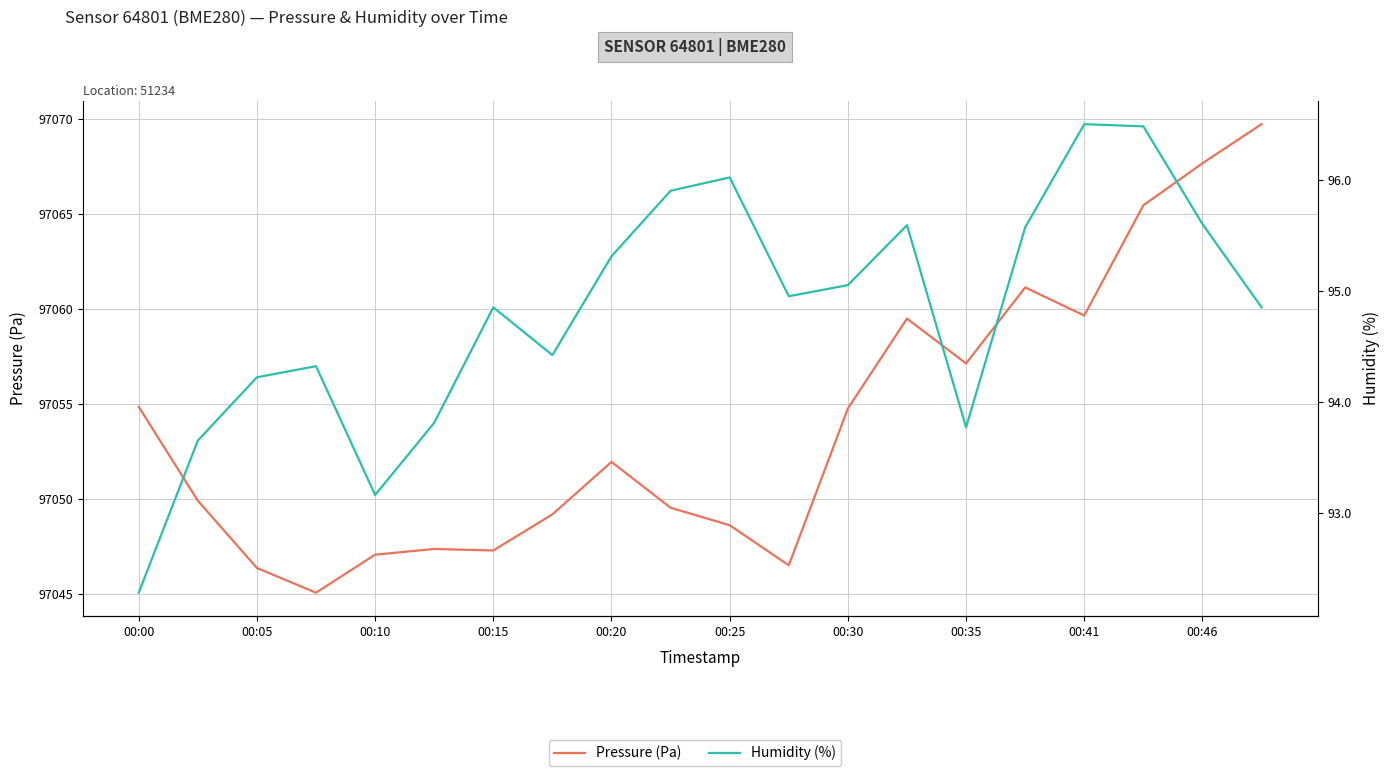

Is it true that humidity equals 133.3 at 00:35?

False